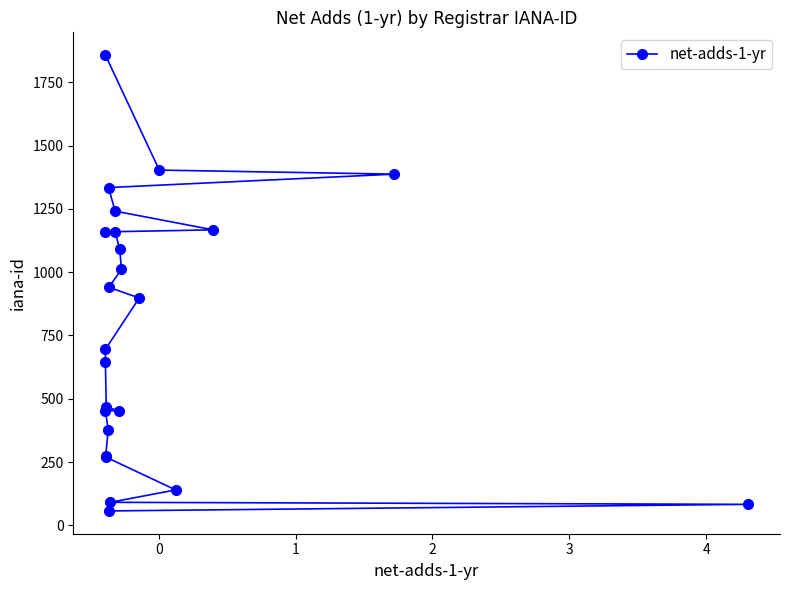

What is the sum of all values?

18651